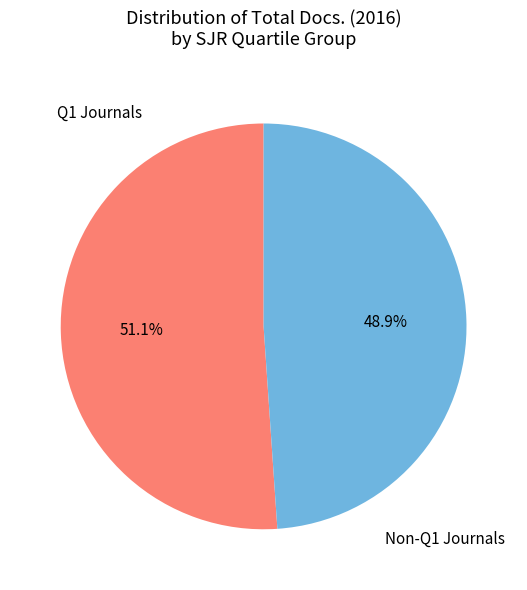

Do Q1 Journals and Non-Q1 Journals together represent more than half of the pie?

Yes